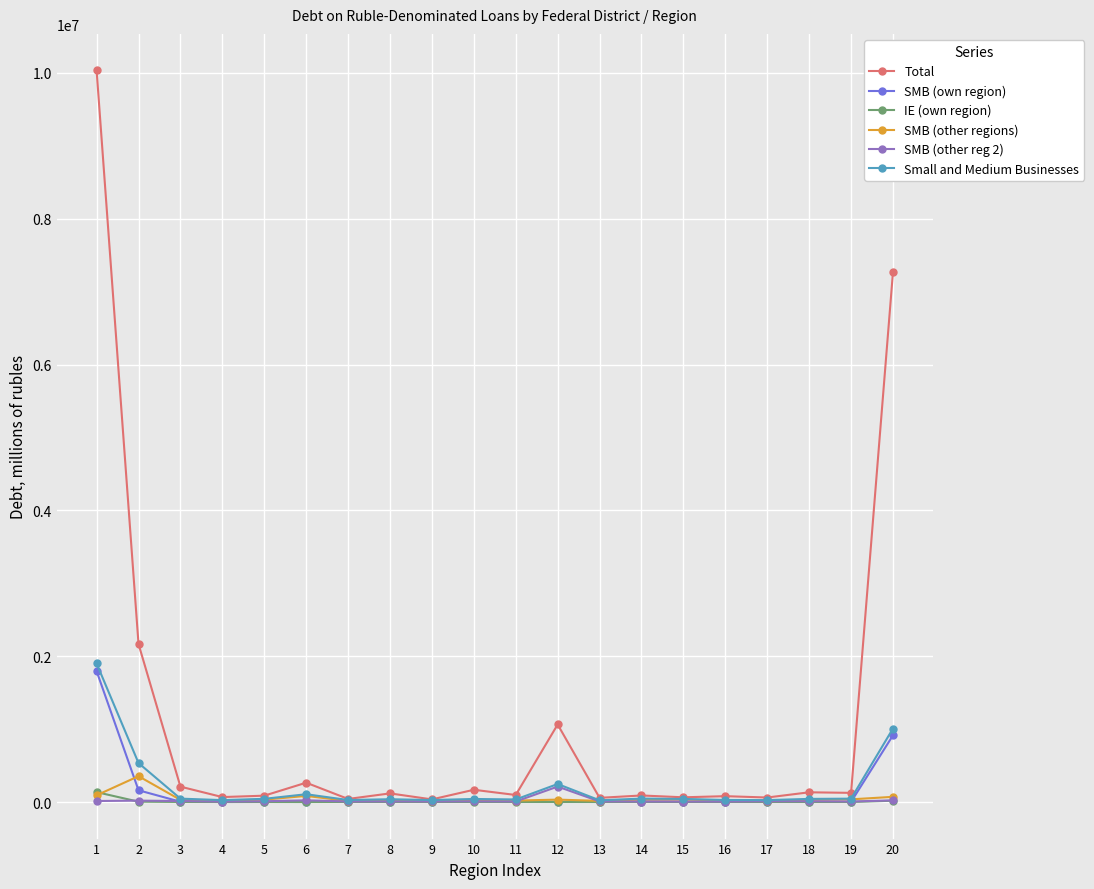

What are all the series names shown in the legend?

Total, SMB (own region), IE (own region), SMB (other regions), SMB (other reg 2), Small and Medium Businesses